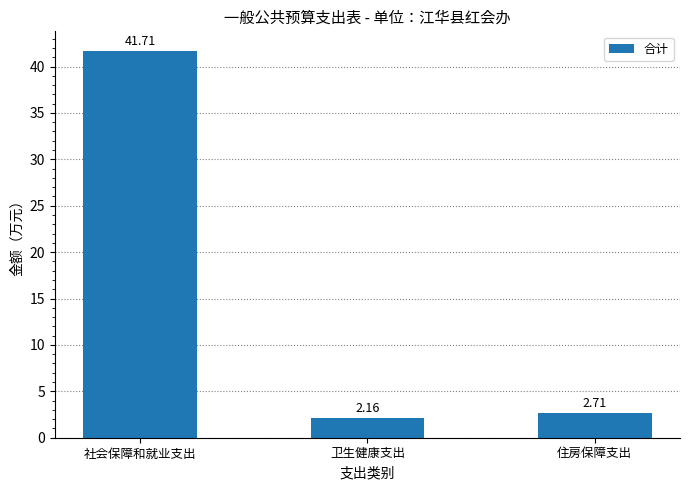

Rank the categories by value from highest to lowest.

社会保障和就业支出, 住房保障支出, 卫生健康支出